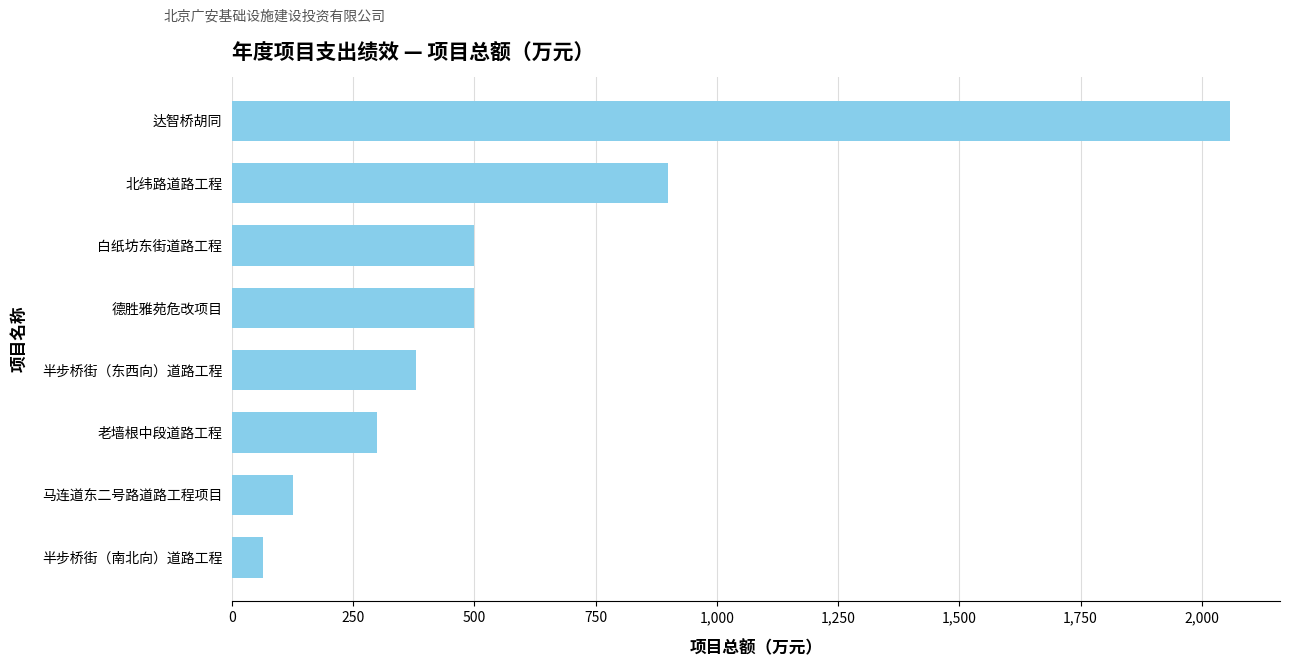

What is the change in value from 白纸坊东街道路工程 to 北纬路道路工程?

+400.0